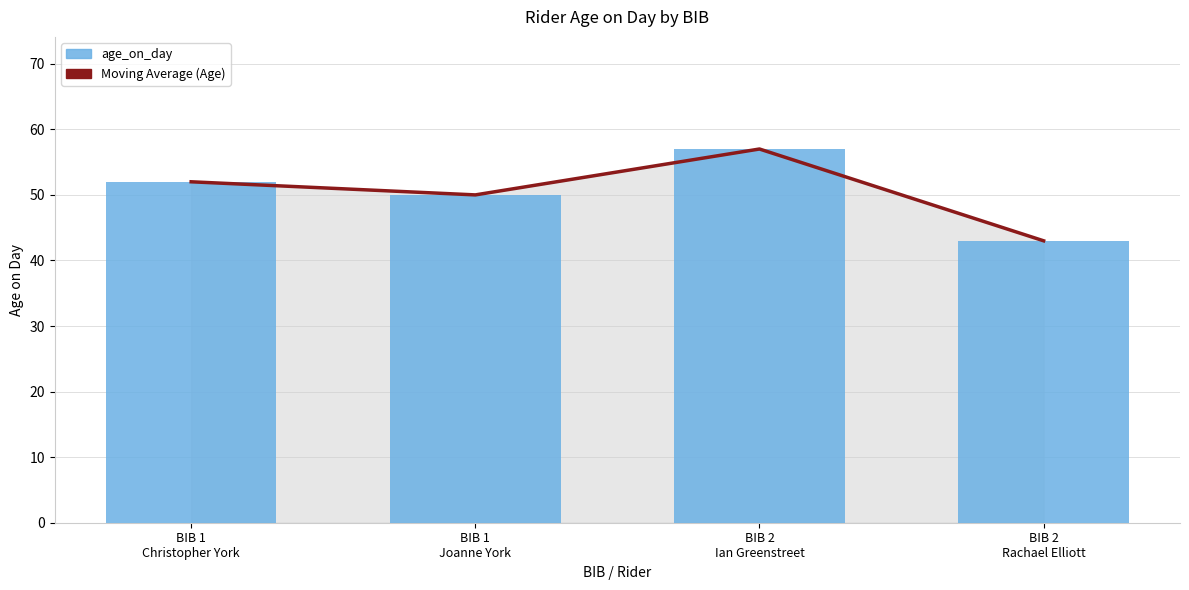

How many distinct data groups are displayed?

2